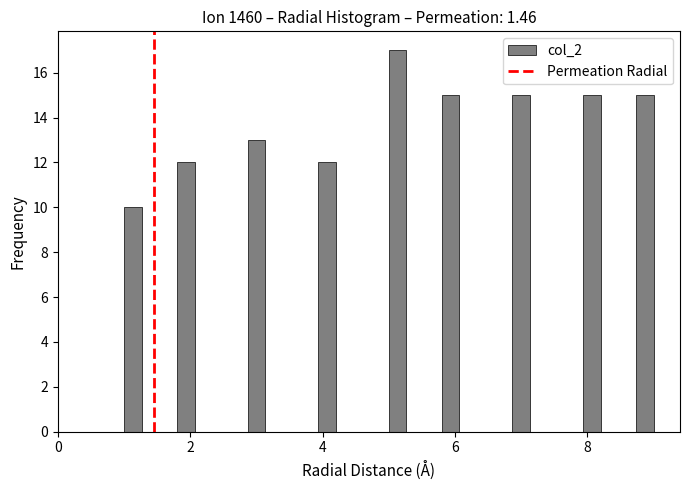

Read against the x-axis, roughly where is the centre of the tallest bar?

5.2